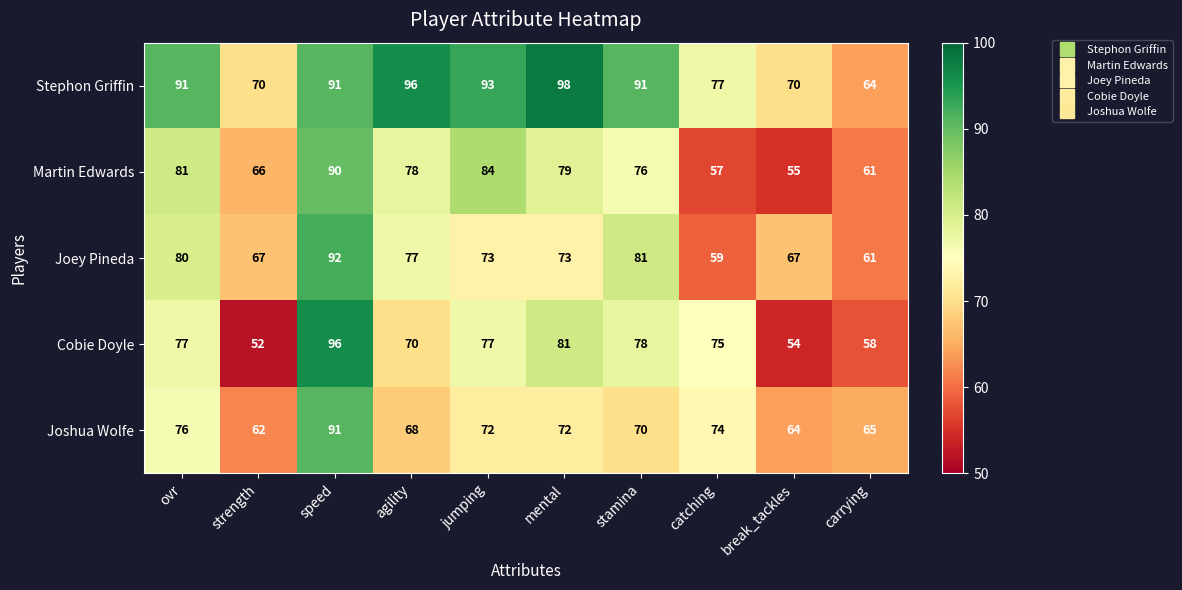

What is the average value of the Cobie Doyle series?

72